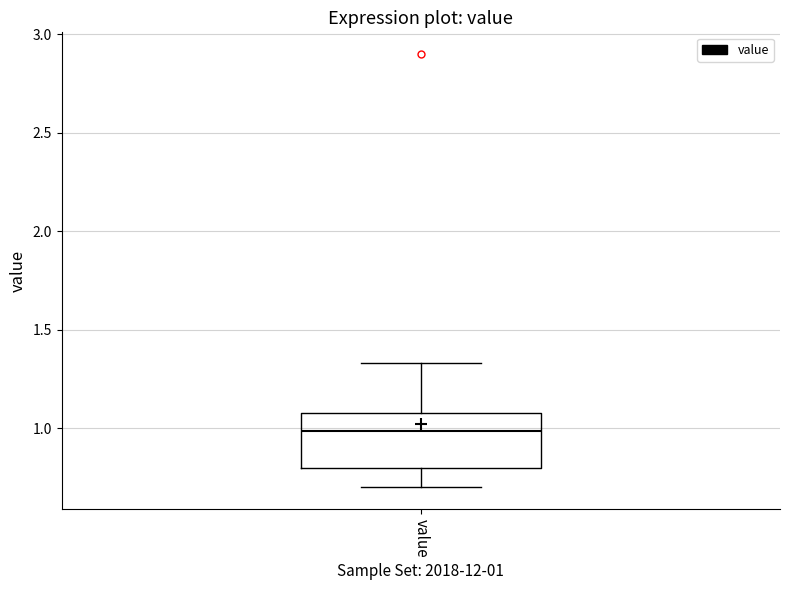

Transcribe this box plot: give where the median line is, the range the box spans, and where the two whiskers end, as read against the y-axis. The values are not printed on the chart, so give them approximately, as read against the axis.

median 1.00, box 0.80 to 1.10, whiskers 0.70 to 1.35